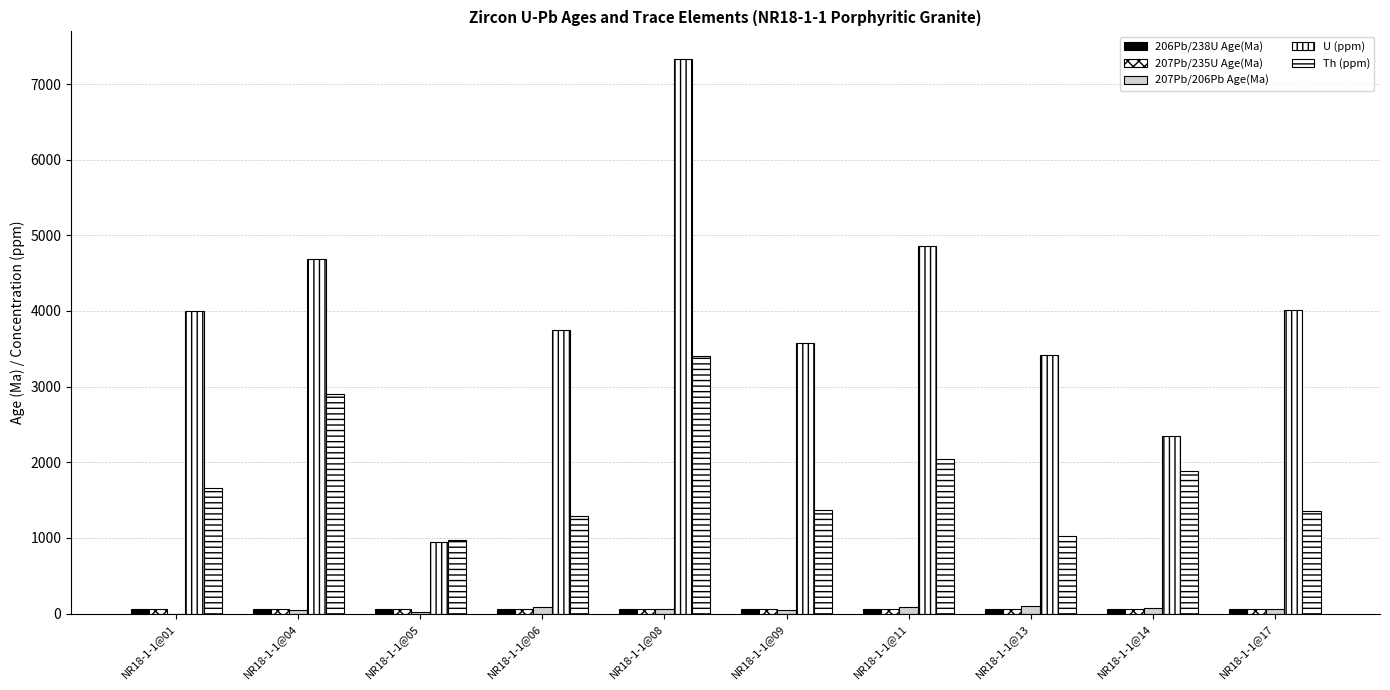

Which series has the largest total across all categories?

U (ppm)